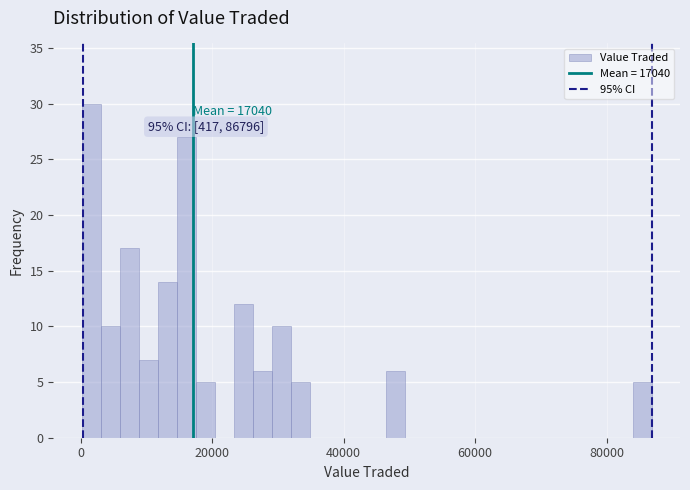

Read against the x-axis, roughly where is the centre of the tallest bar?

2000